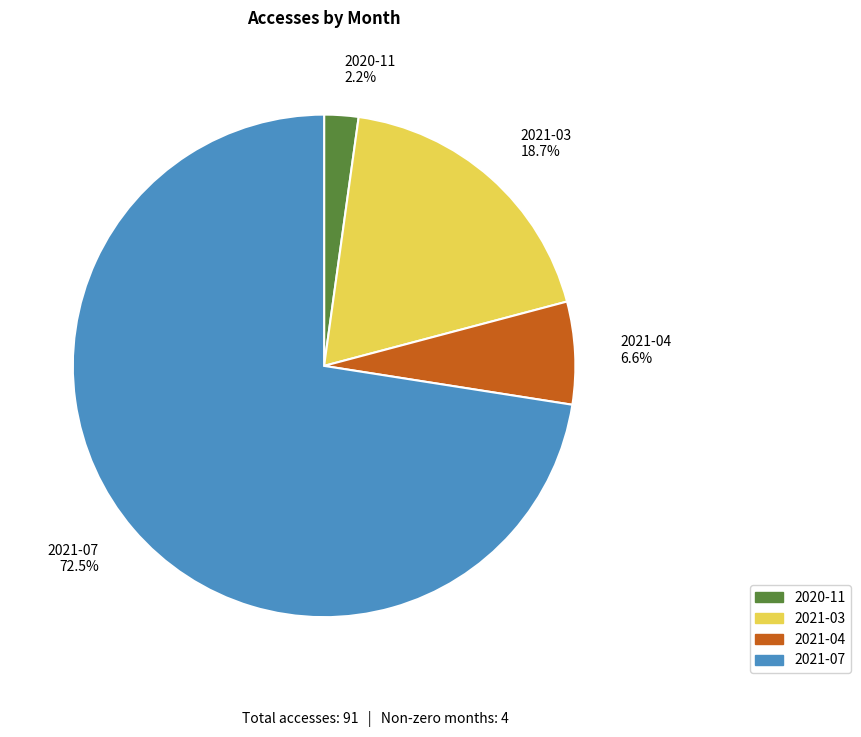

How many slices are in this pie chart?

4